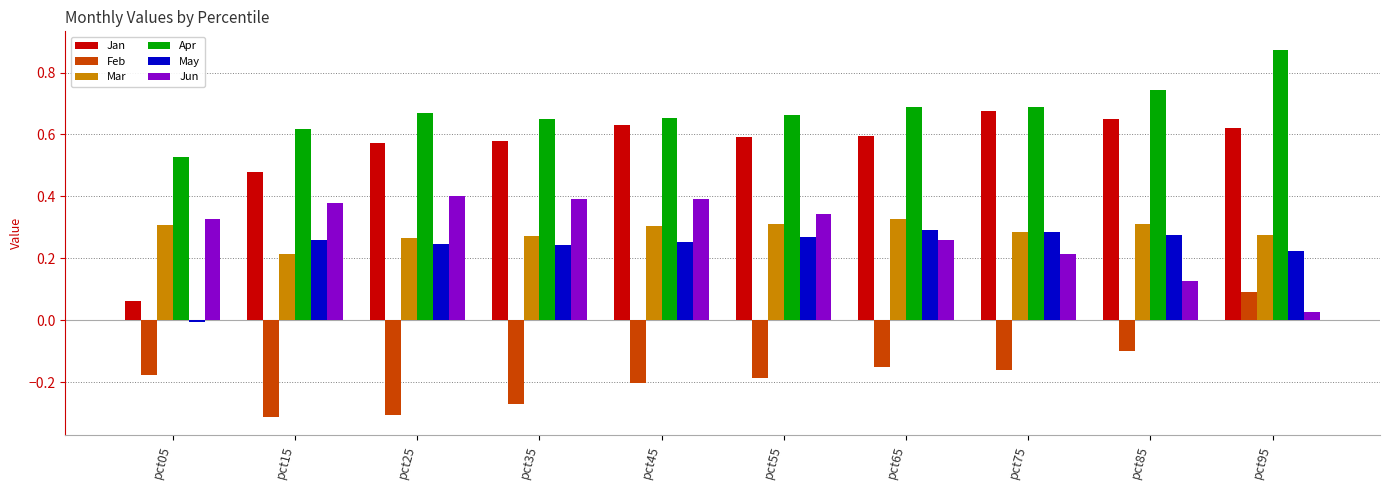

Which category has the highest value across all series?

pct95